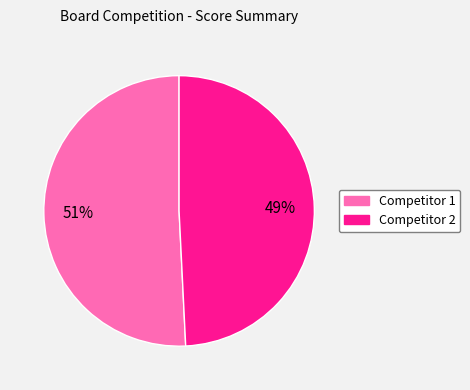

To the nearest percent, what is the average slice percentage?

50%